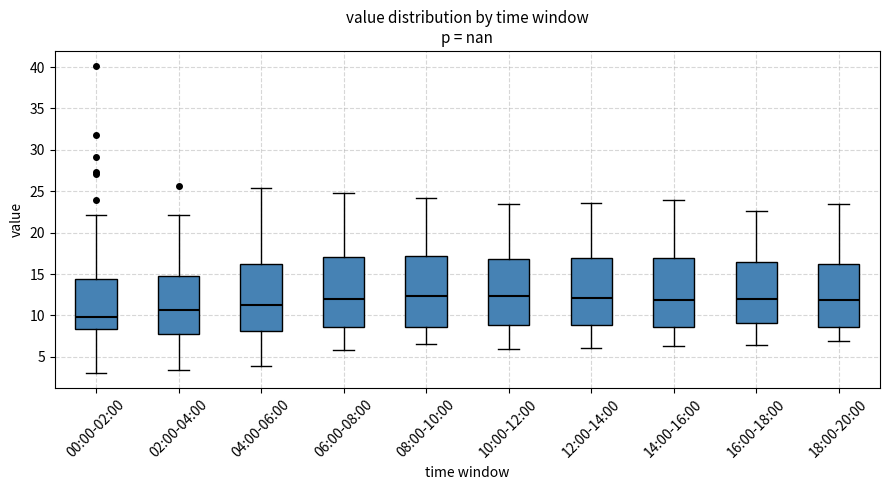

Where does the median line of the box for 16:00-18:00 sit on the y-axis? The values are not printed on the chart, so give them approximately, as read against the axis.

12.0